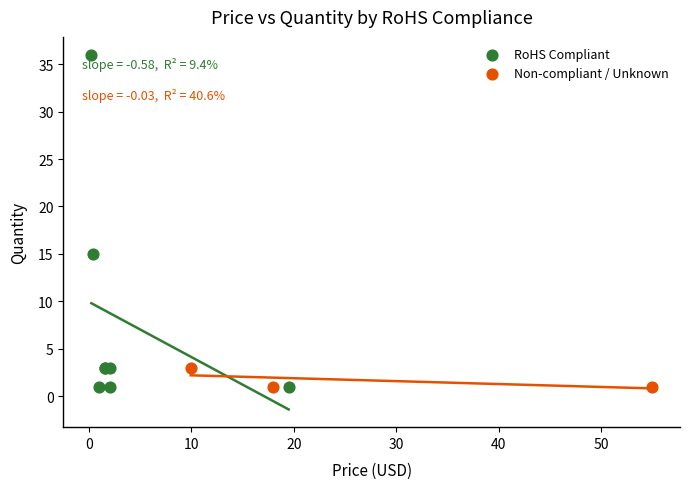

Which series reaches the maximum Y coordinate?

RoHS Compliant